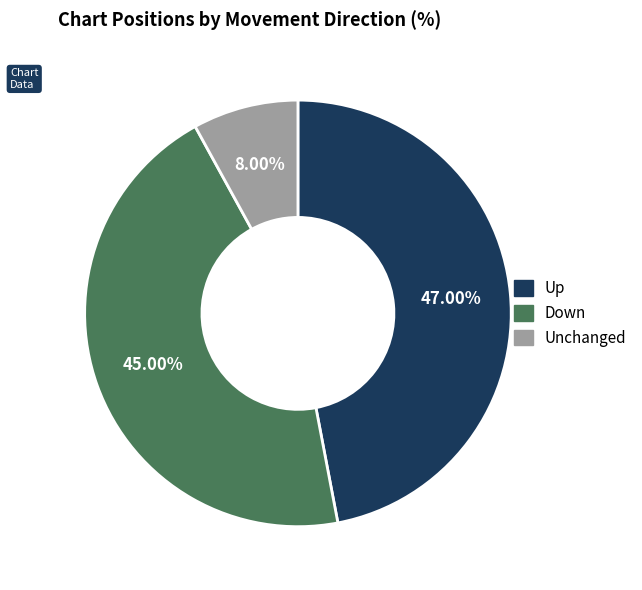

Count the number of slices in the pie.

3